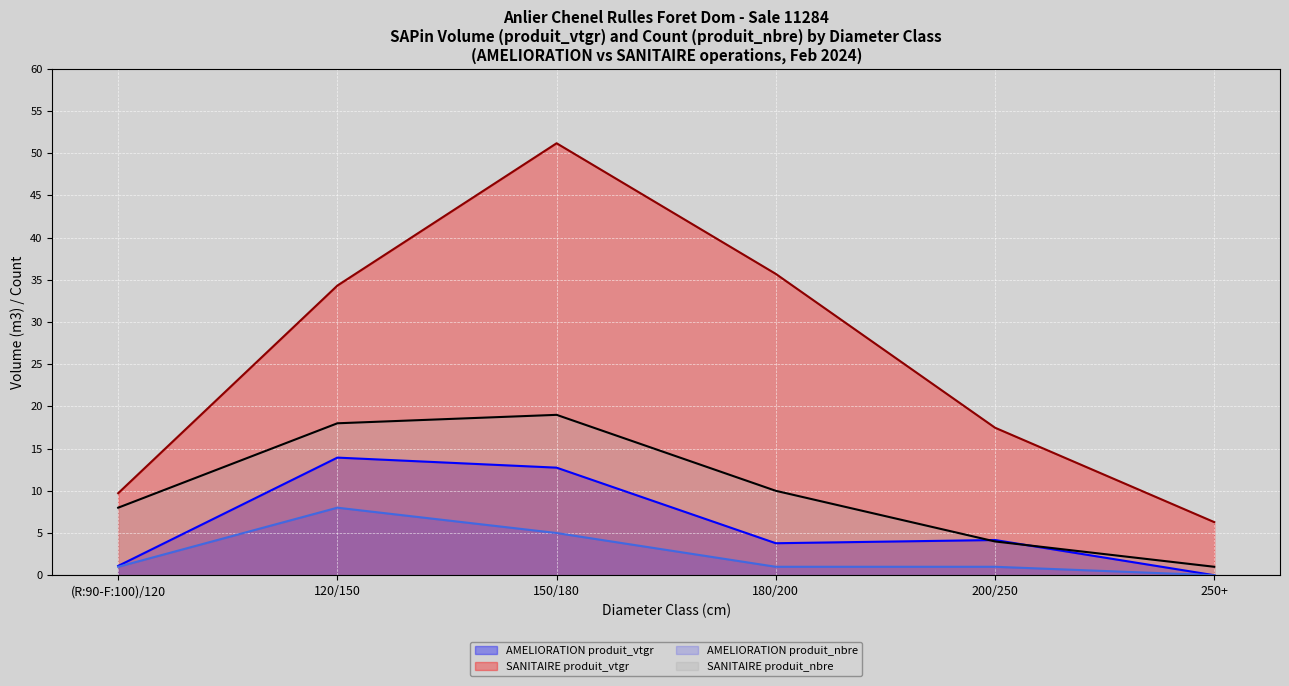

True or false: AMELIORATION produit_vtgr and AMELIORATION produit_nbre cross at least once.

False